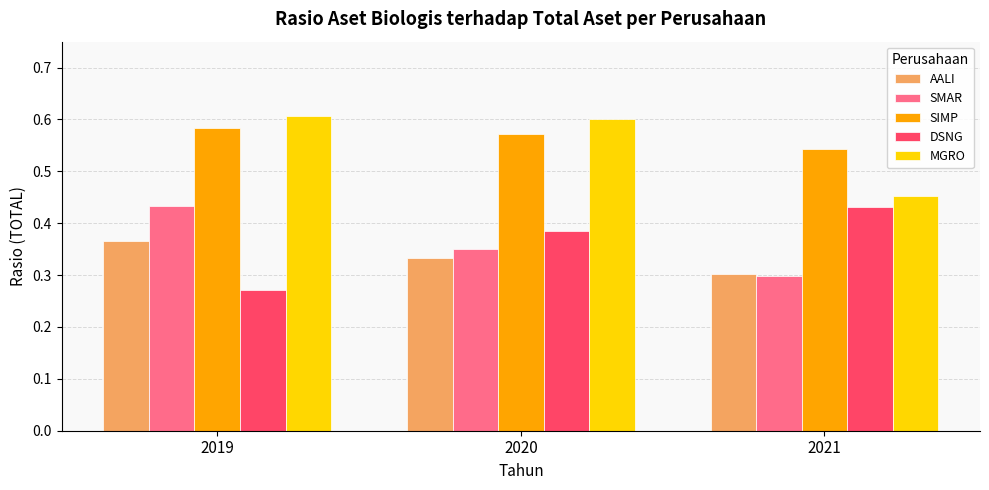

At which label does MGRO reach its peak?

2019